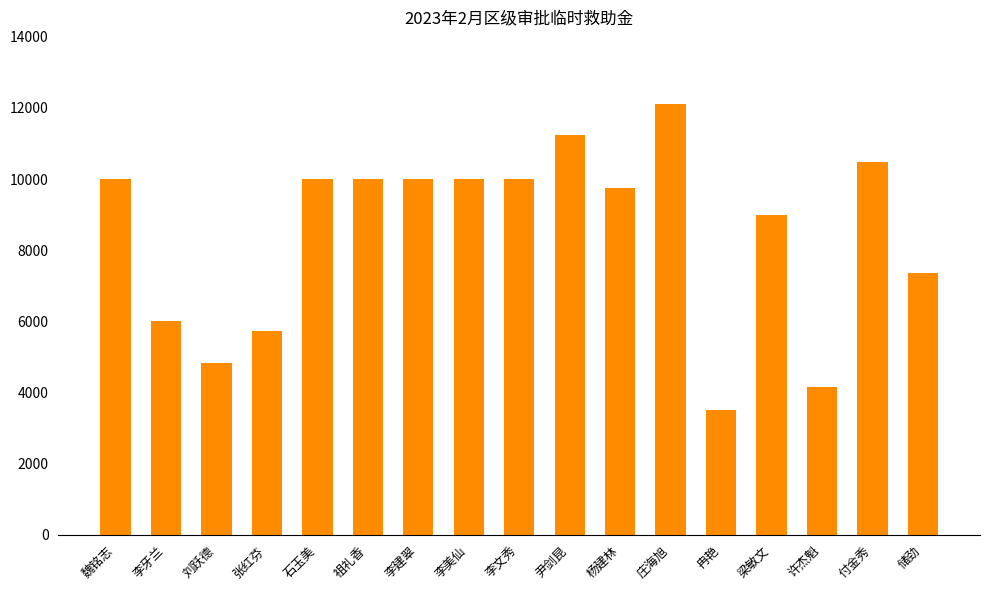

What is the average value?

8479